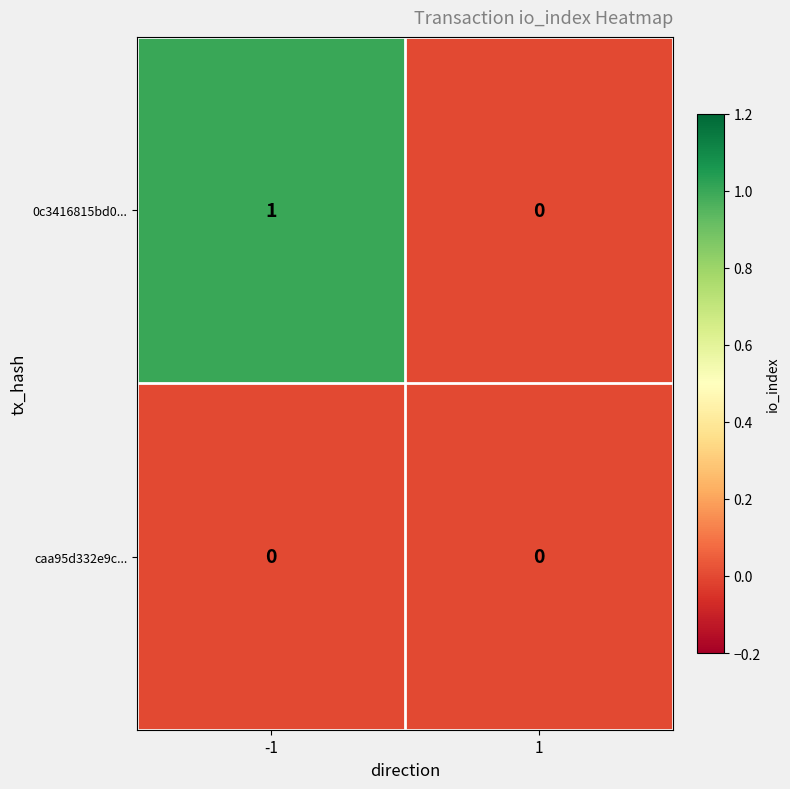

List the series in order of their overall mean, lowest first.

caa95d332e9c..., 0c3416815bd0...